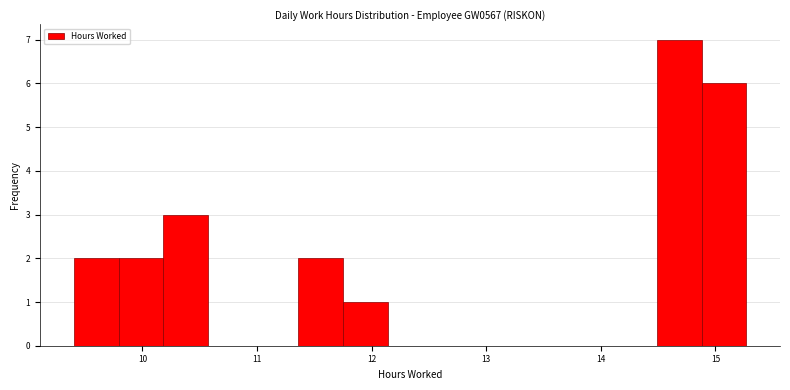

Around what value on the x-axis is the tallest bar? Give the approximate position of its centre, as read against the axis.

14.7